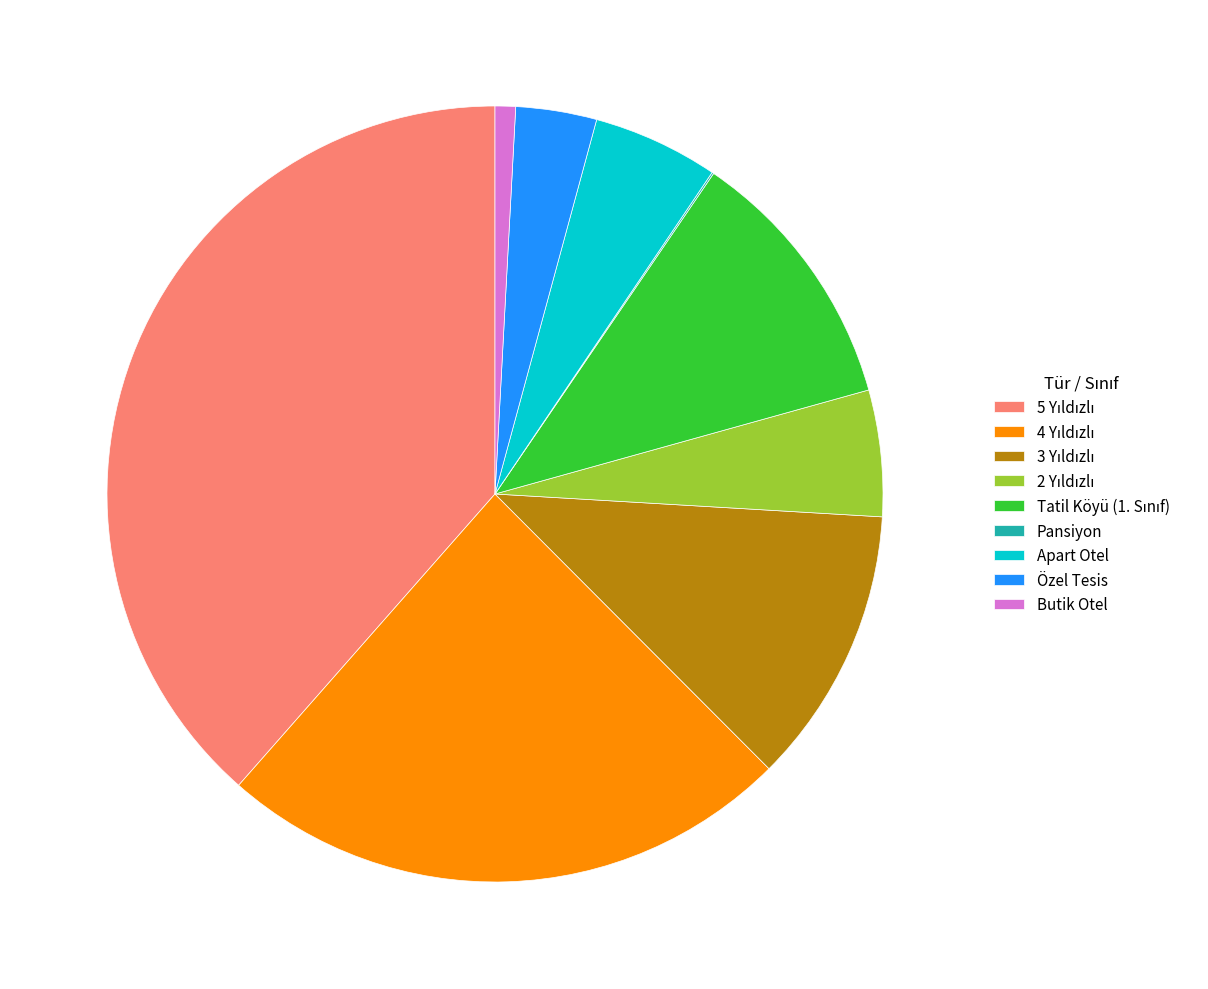

Is there a majority slice in this chart?

No